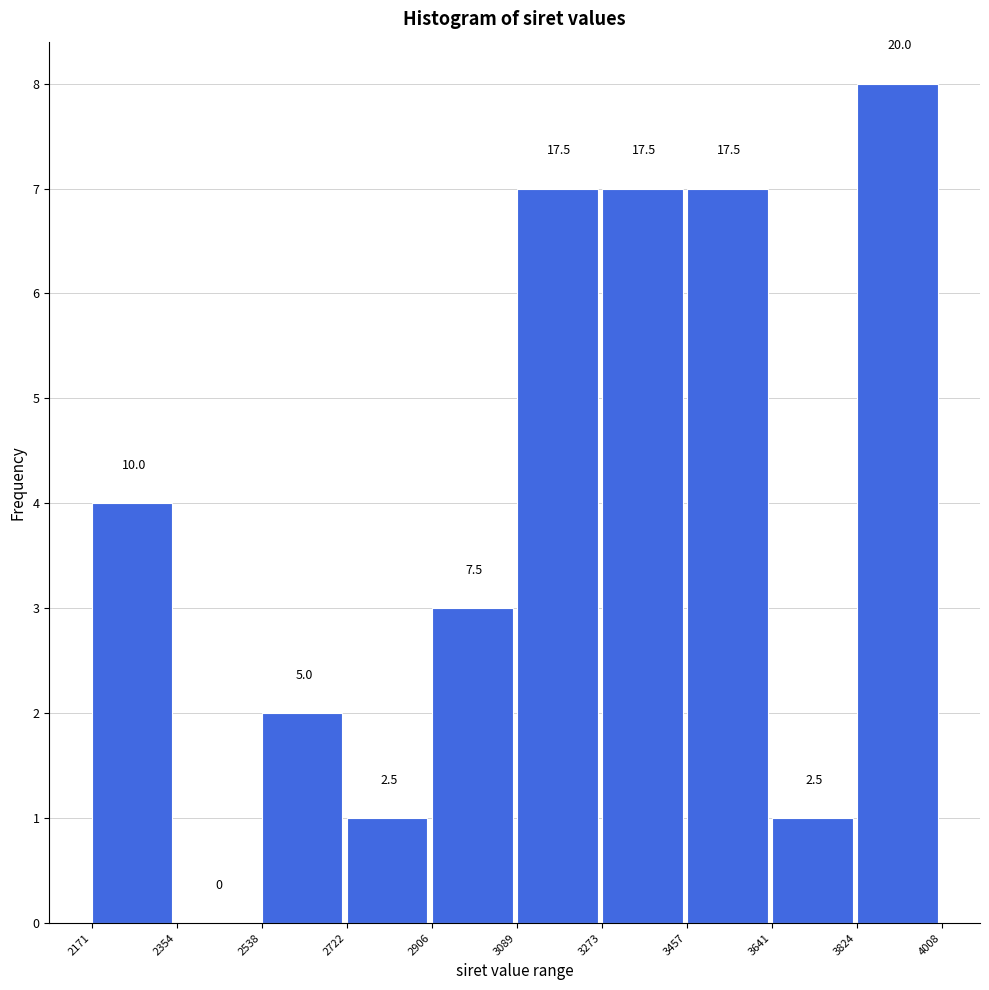

Are the bars horizontal?

No